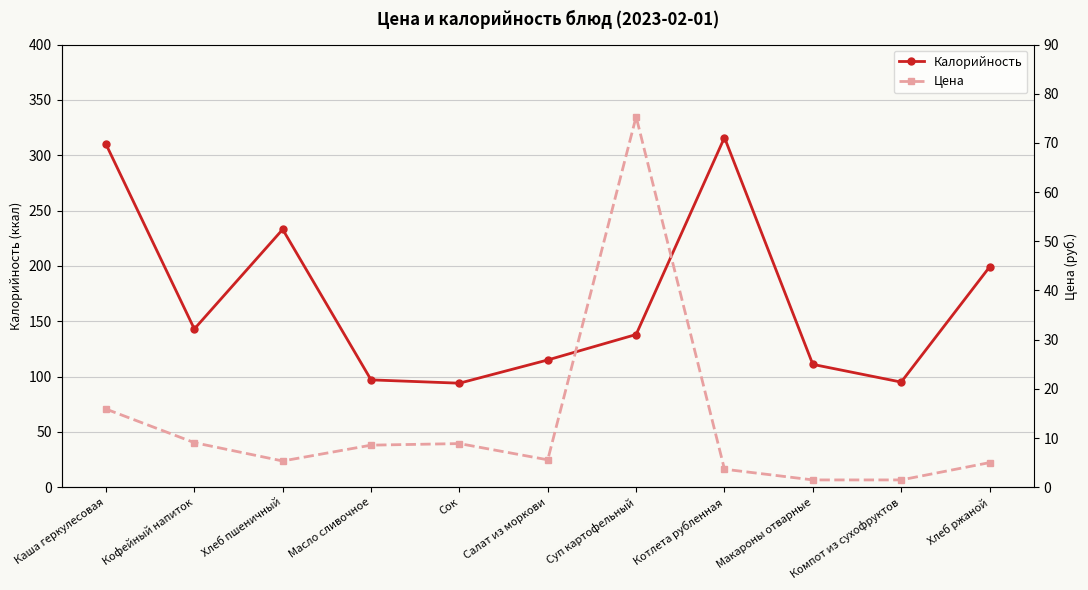

At Салат из моркови, list the series in order from largest to smallest.

Калорийность, Цена